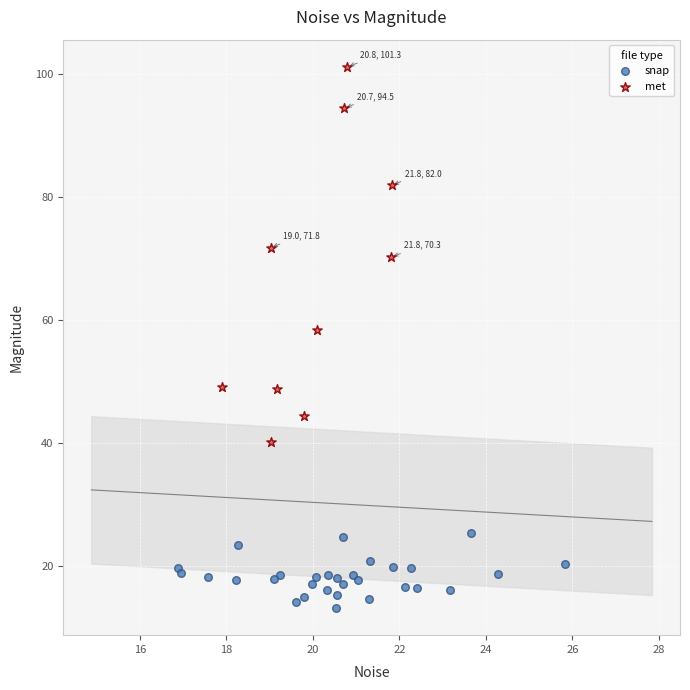

Which series reaches the minimum Y coordinate?

snap